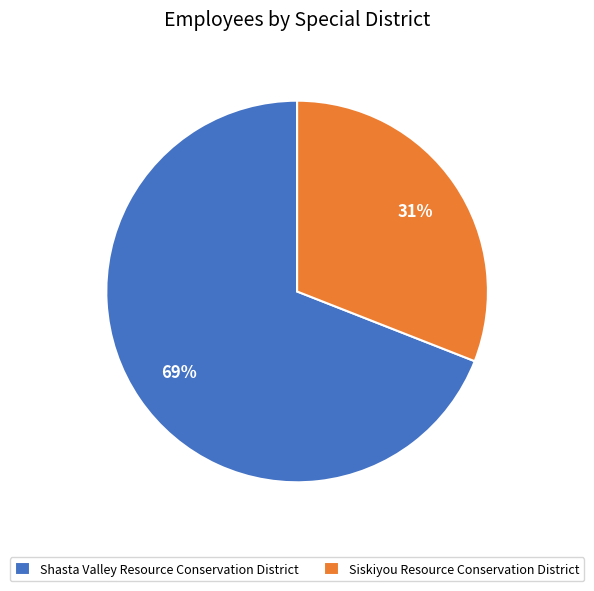

To the nearest percent, what is the average slice percentage?

50%